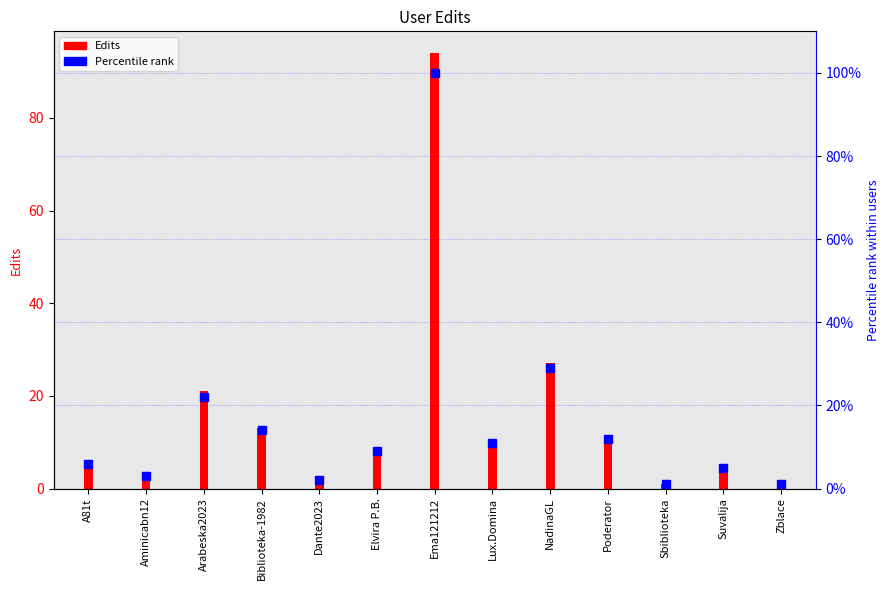

How many groups of bars are there?

13